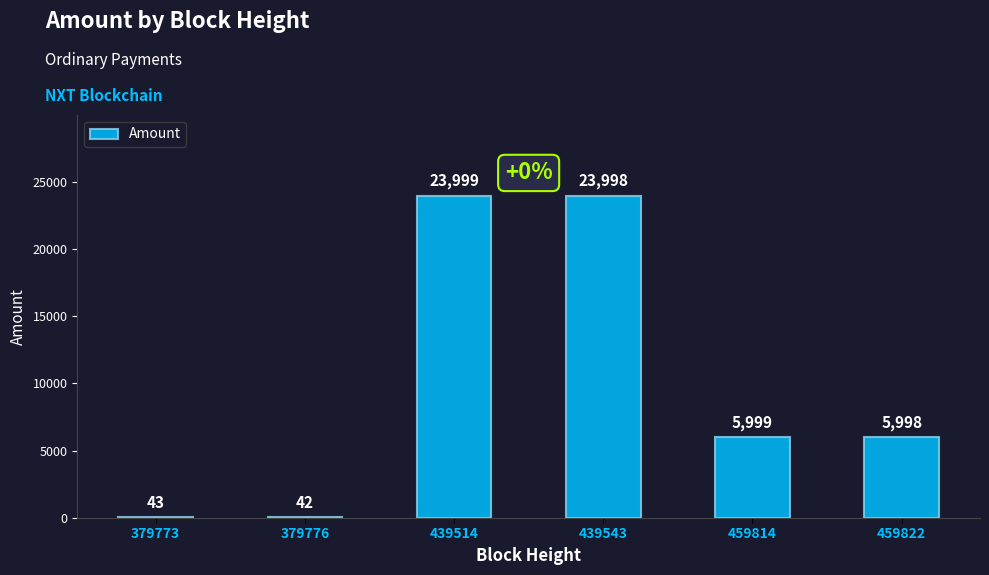

Between 459822 and 379773, which is larger?

459822